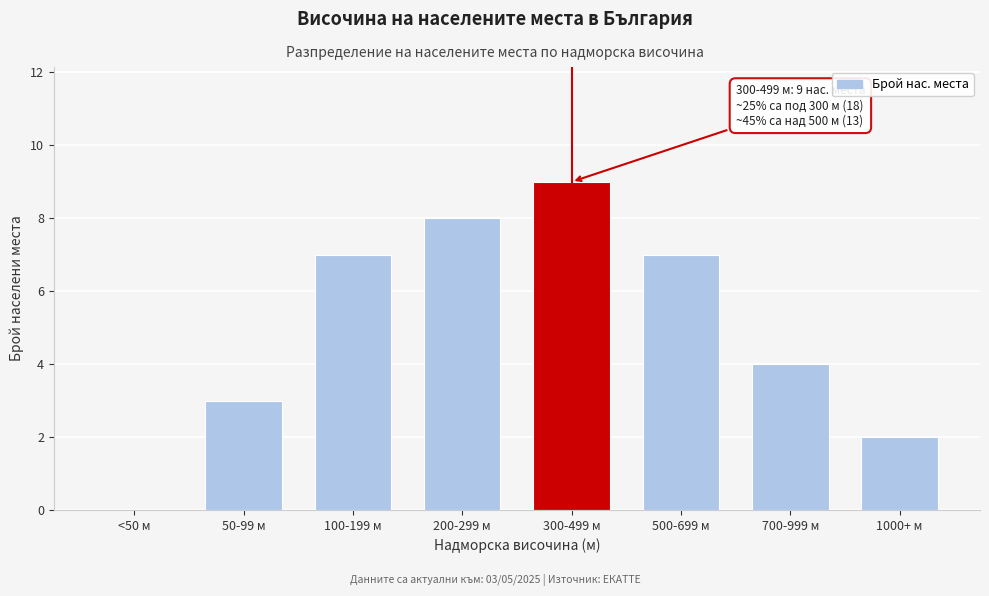

Reading left to right, transcribe all the data shown in this chart.

<50 м=0	50-99 м=3	100-199 м=7	200-299 м=8	300-499 м=9	500-699 м=7	700-999 м=4	1000+ м=2